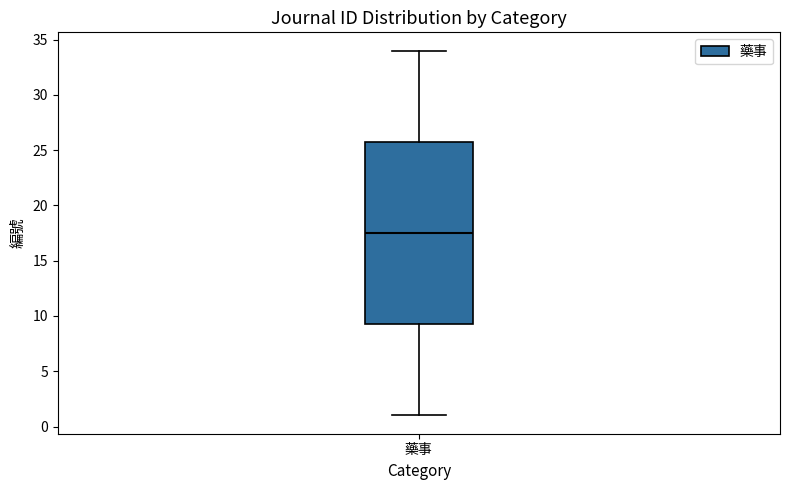

Transcribe this box plot: give where the median line is, the range the box spans, and where the two whiskers end, as read against the y-axis. The values are not printed on the chart, so give them approximately, as read against the axis.

median 17.5, box 9.5 to 26.0, whiskers 1.0 to 34.0